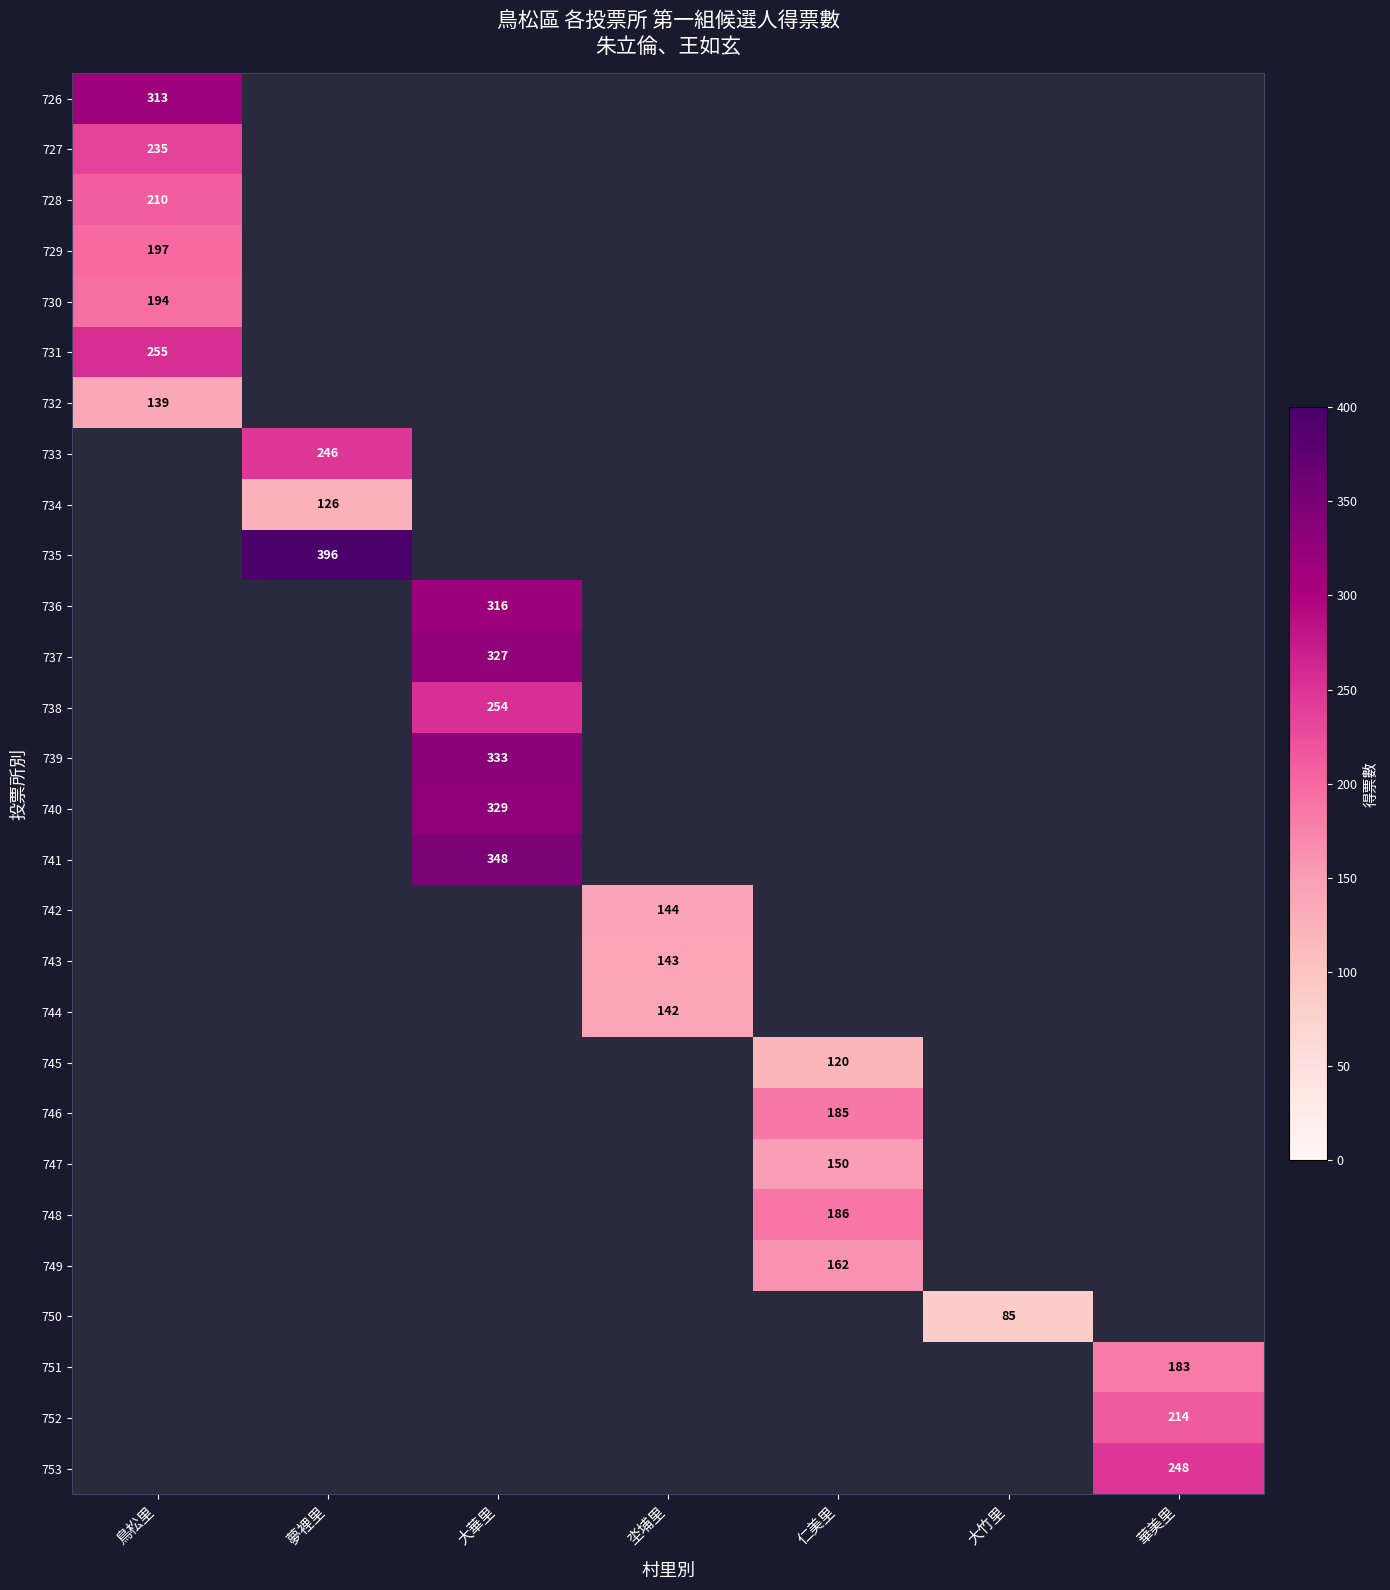

Count the number of data series in this chart.

28